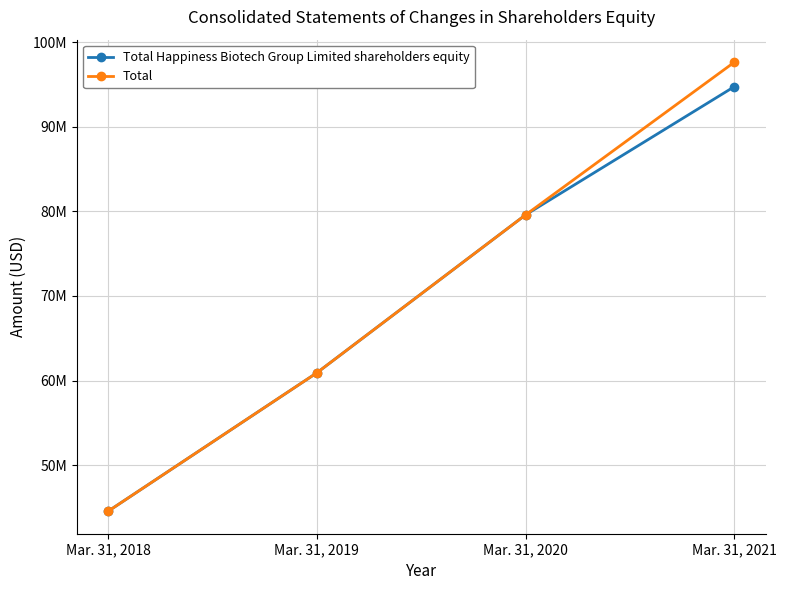

Is the value of Total at Mar. 31, 2020 greater than the value of Total Happiness Biotech Group Limited shareholders equity at Mar. 31, 2020?

No